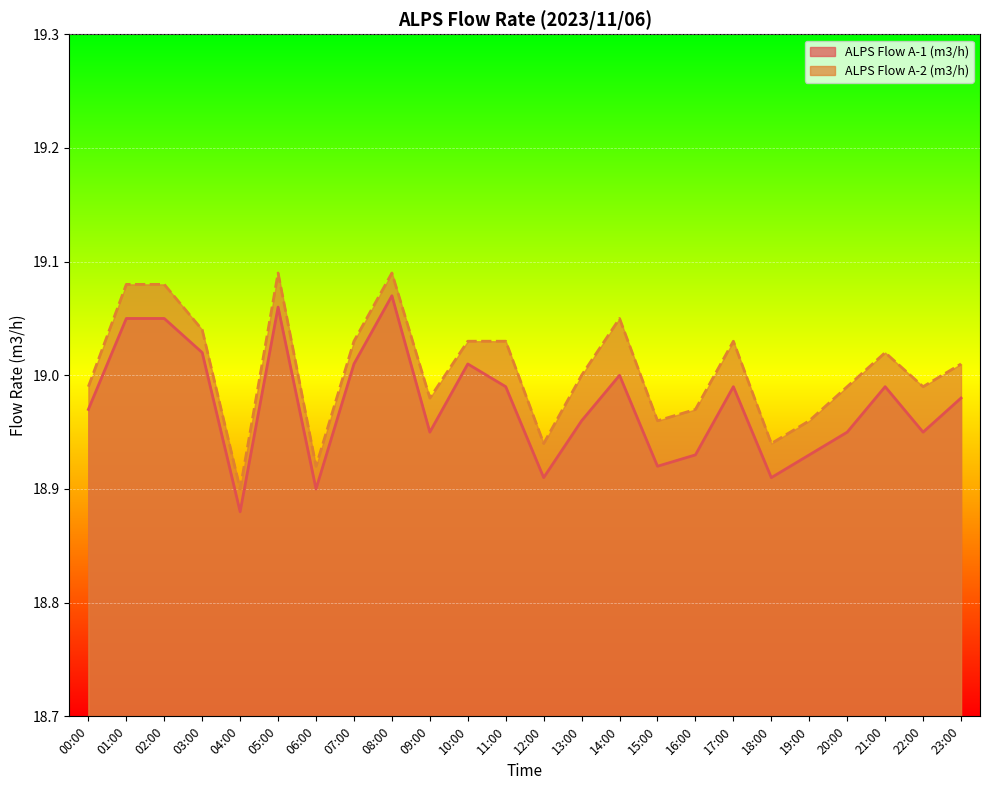

What is the sum of all ALPS Flow A-2 (m3/h) values?

456.1